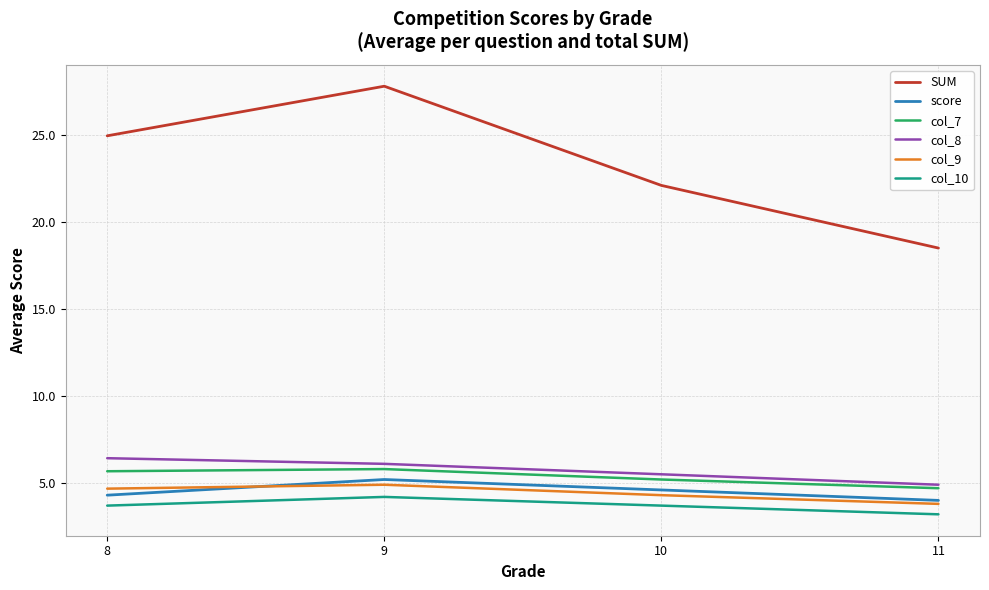

How many values in the col_8 series exceed 6?

2